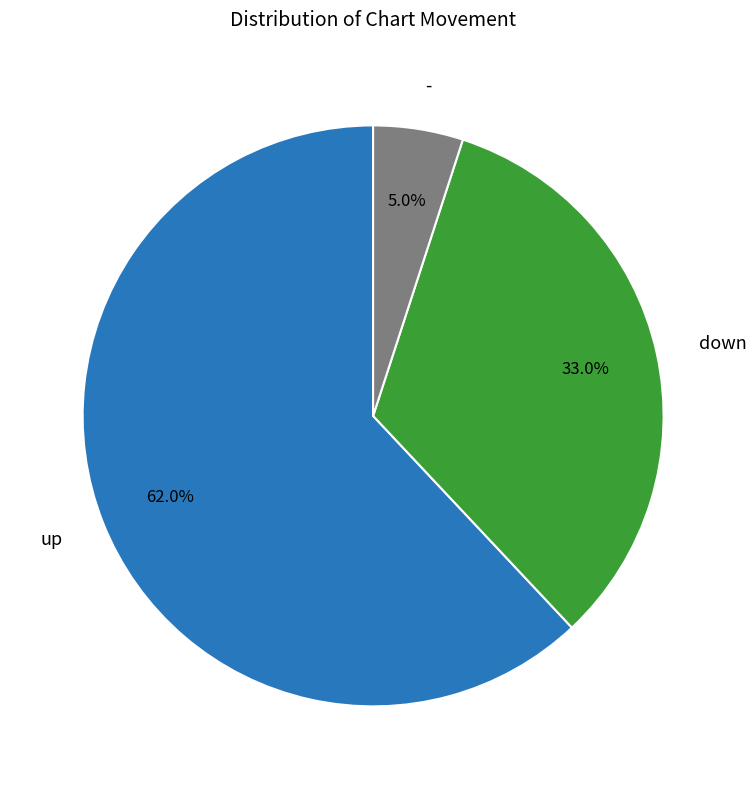

Is there a majority slice in this chart?

Yes